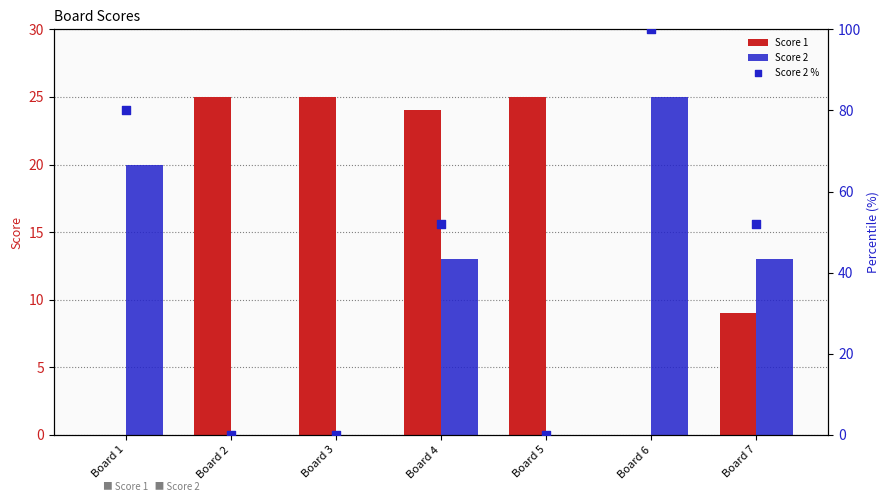

What are all the series names shown in the legend?

Score 1, Score 2, Score 2 %